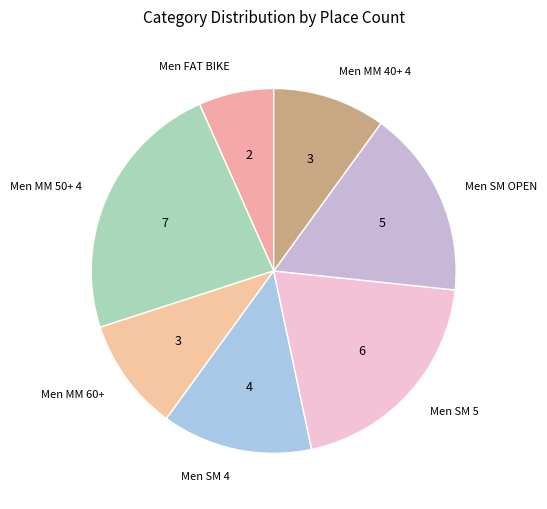

Count the number of slices in the pie.

7